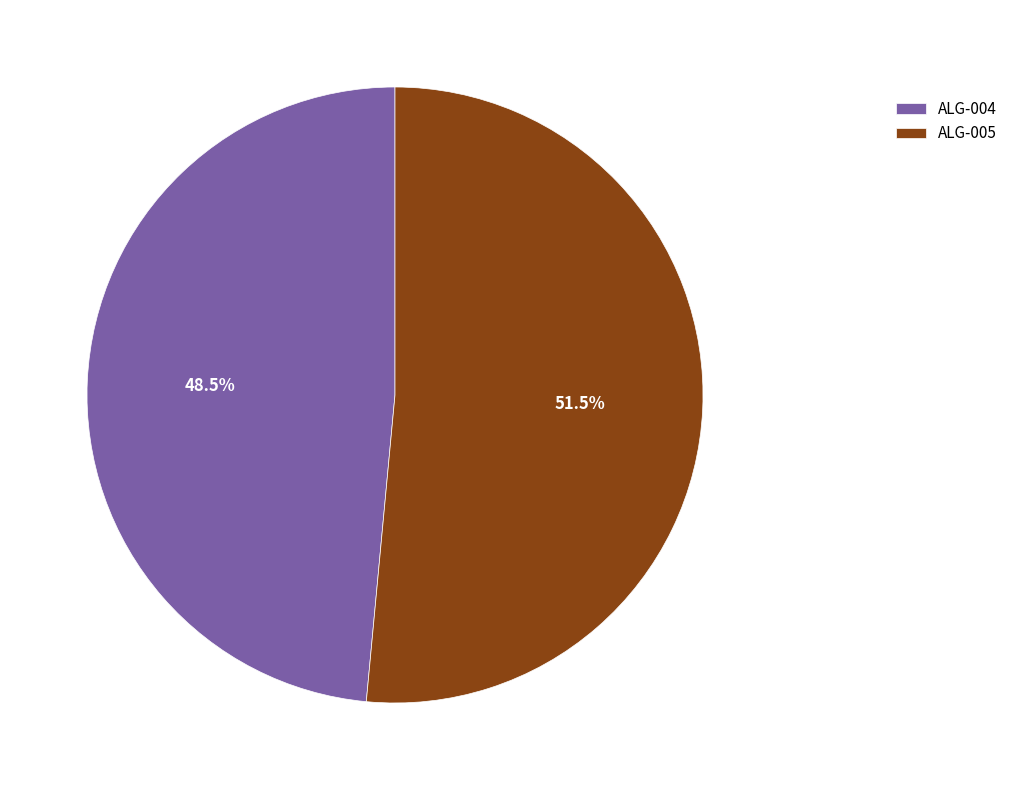

To the nearest percent, what is the difference between the ALG-004 and ALG-005 slice percentages?

3%